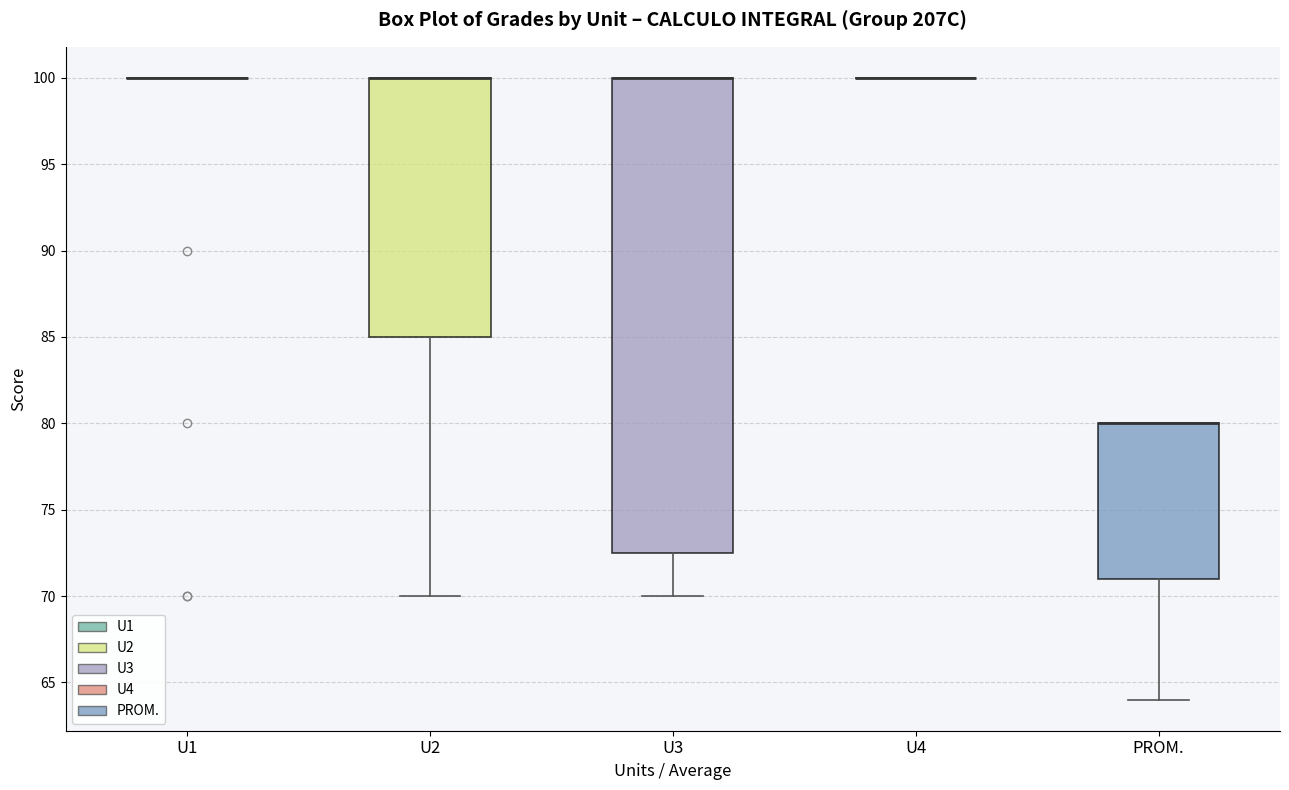

Reading left to right, transcribe this box plot: for each box, give where its median line is, the range the box spans, and where its two whiskers end, as read against the y-axis. The values are not printed on the chart, so give them approximately, as read against the axis.

U1: box collapsed to a line at 100.0, whiskers 100.0 to 100.0
U2: median 100.0 (drawn on the box's upper edge), box 85.0 to 100.0, whiskers 70.0 to 100.0
U3: median 100.0 (drawn on the box's upper edge), box 72.5 to 100.0, whiskers 70.0 to 100.0
U4: box collapsed to a line at 100.0, whiskers 100.0 to 100.0
PROM.: median 80.0 (drawn on the box's upper edge), box 71.0 to 80.0, whiskers 64.0 to 80.0